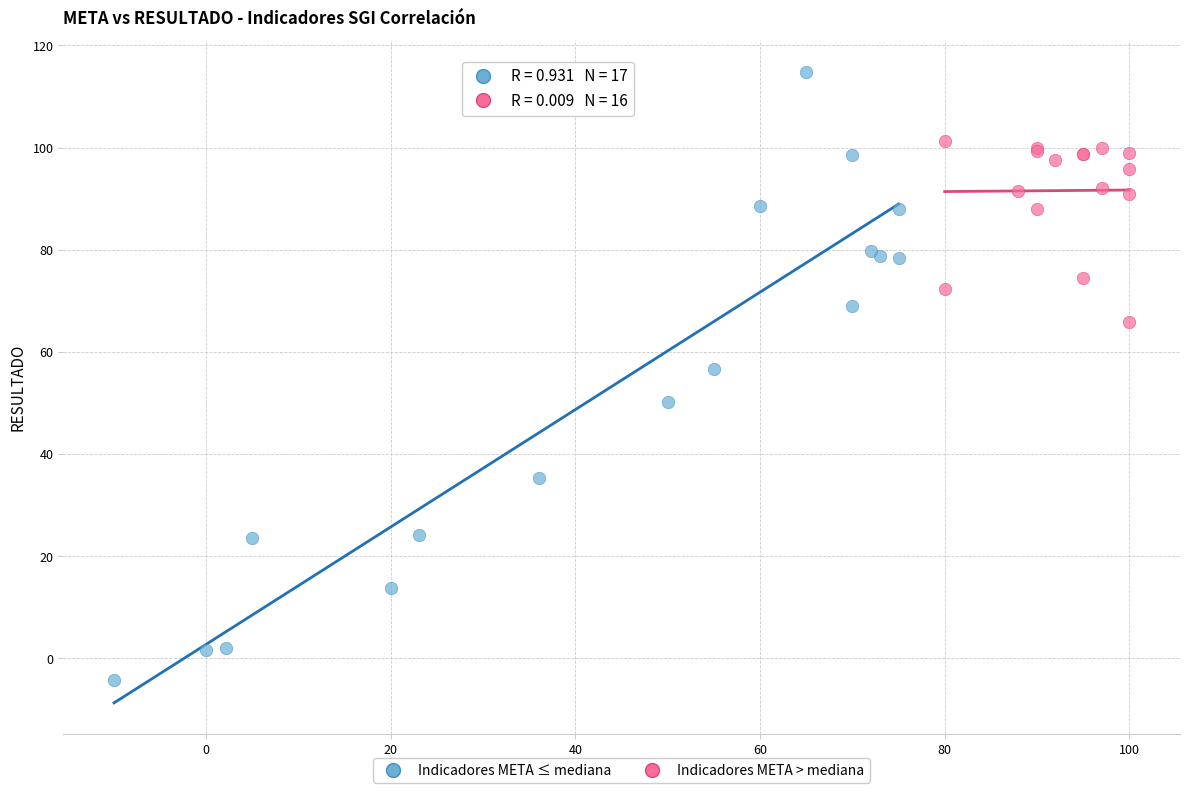

Which series reaches the minimum Y coordinate?

Indicadores META ≤ mediana